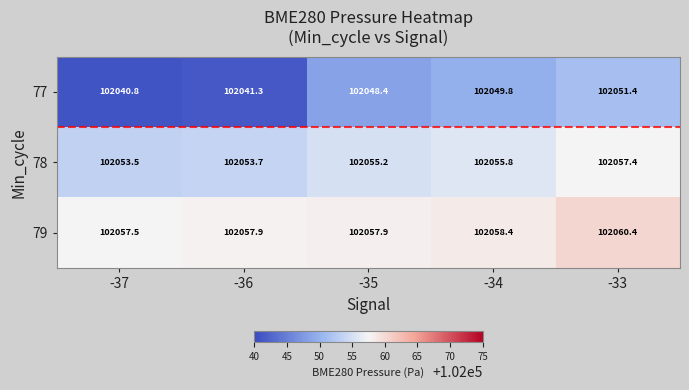

Count the number of data series in this chart.

3